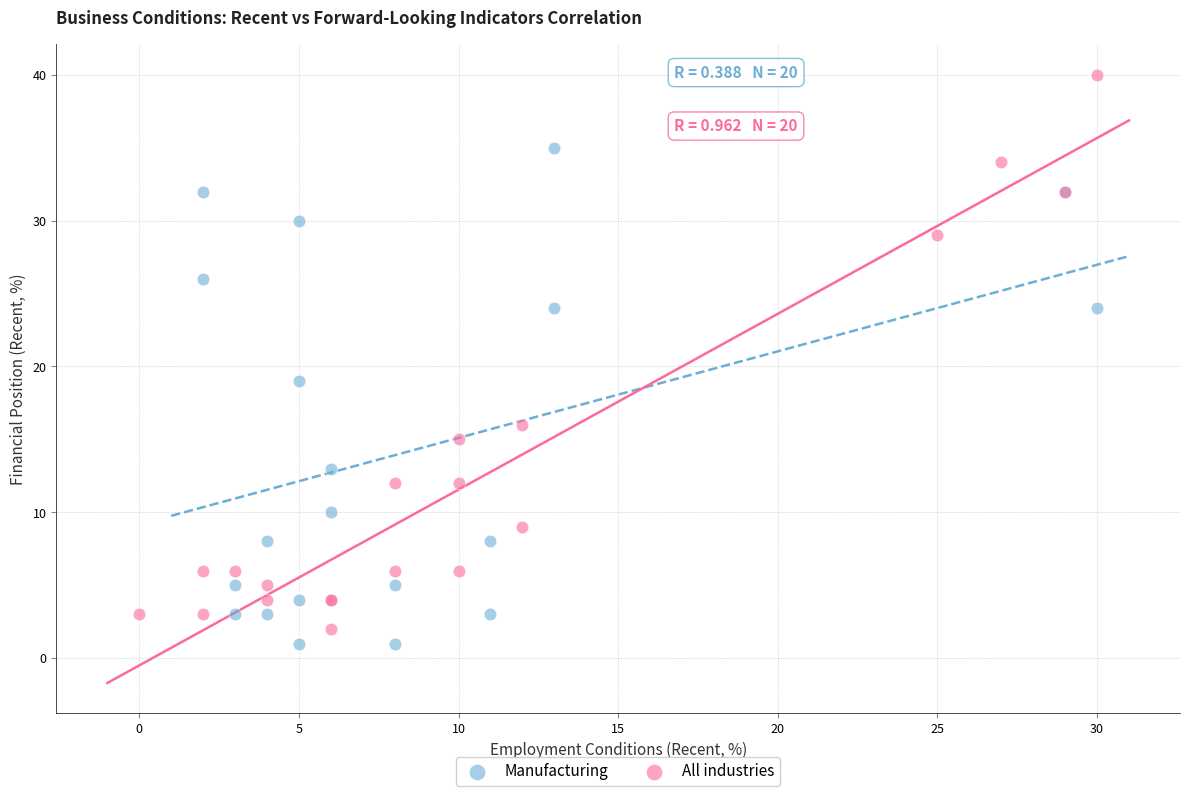

Which series reaches the minimum Y coordinate?

Manufacturing